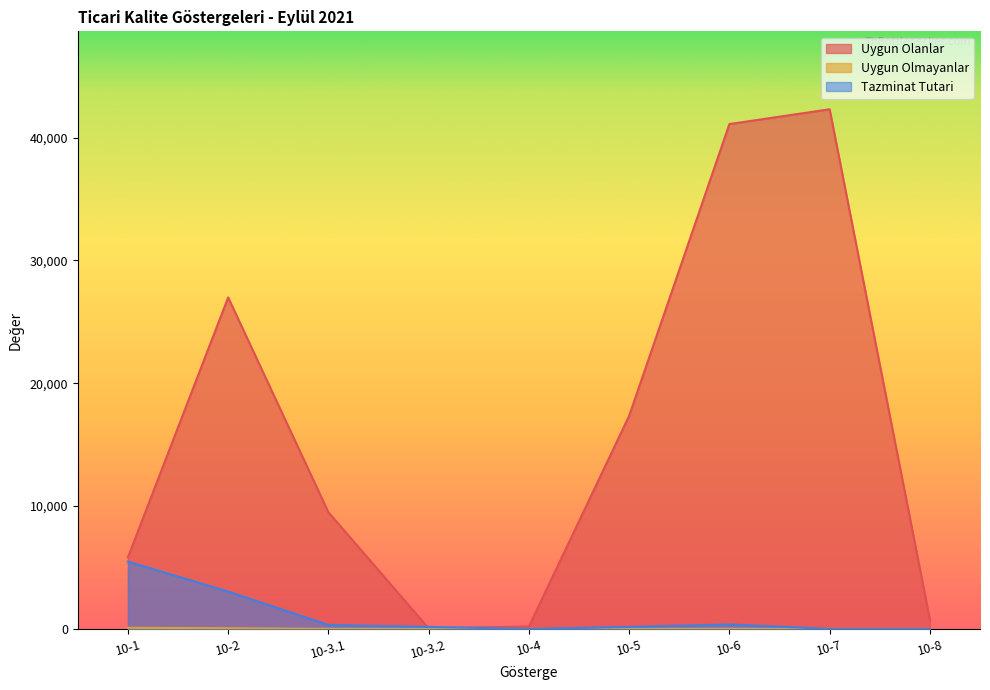

Reading left to right, extract all data points from this chart.

Uygun Olanlar: 10-1=5825.0	10-2=26982.0	10-3.1=9497.0	10-3.2=51.0	10-4=194.0	10-5=17345.0	10-6=41094.0	10-7=42299.0	10-8=767.0
Uygun Olmayanlar: 10-1=90.0	10-2=54.0	10-3.1=5.0	10-3.2=3.0	10-4=0.0	10-5=1.0	10-6=5.0	10-7=0.0	10-8=0.0
Tazminat Tutari: 10-1=5480.0	10-2=3040.0	10-3.1=320.0	10-3.2=160.0	10-4=0.0	10-5=160.1	10-6=360.0	10-7=0.0	10-8=0.0